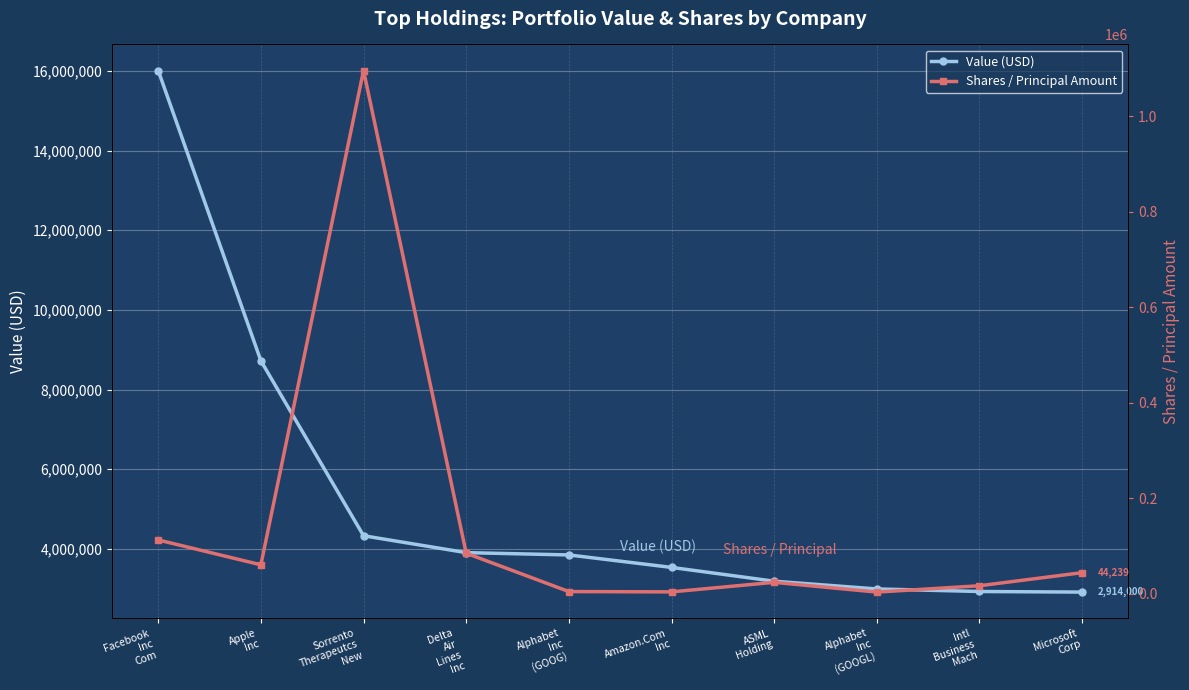

Where is the first local minimum for Shares / Principal Amount?

Apple
Inc